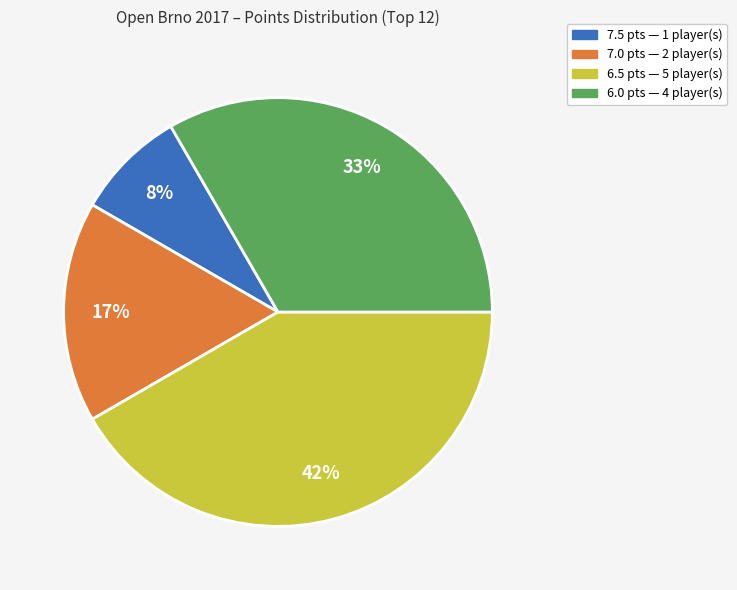

Does any single category account for the majority?

No